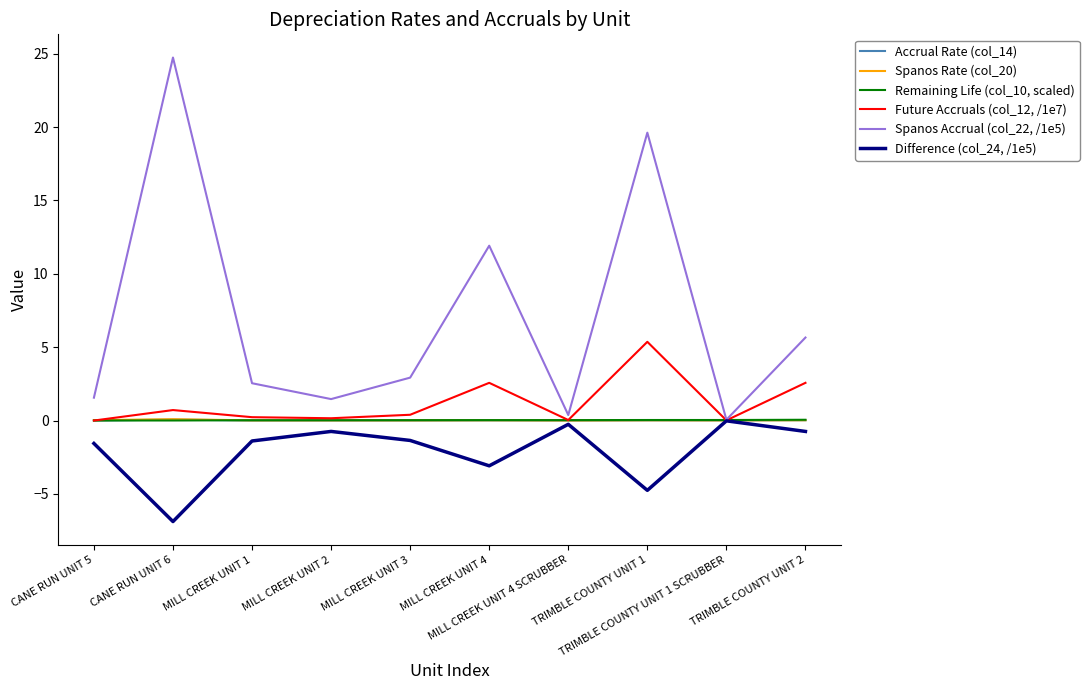

What is the highest value of the Spanos Accrual (col_22, /1e5) series?

24.7